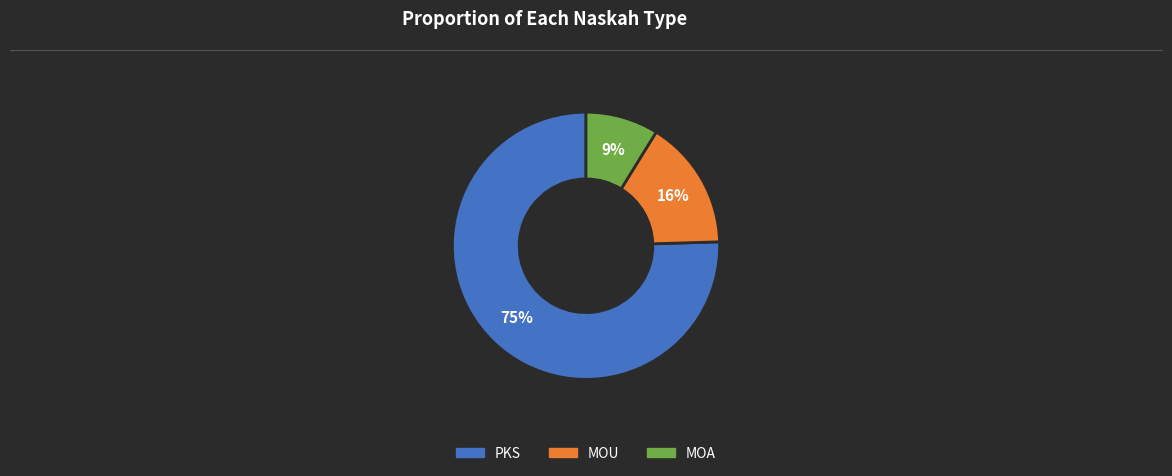

Count the number of slices in the pie.

3